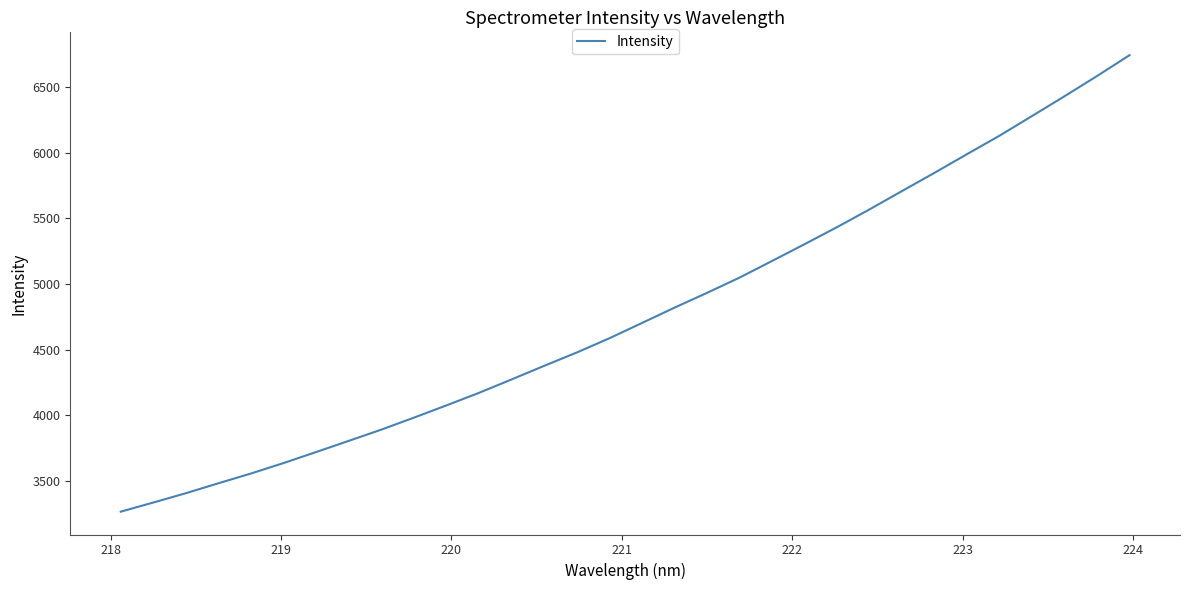

What is the difference between the maximum and minimum values?

3481.5